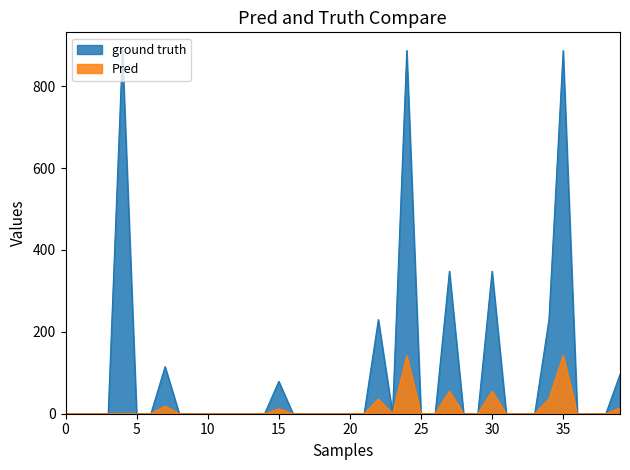

Which series has the widest spread of values?

ground truth